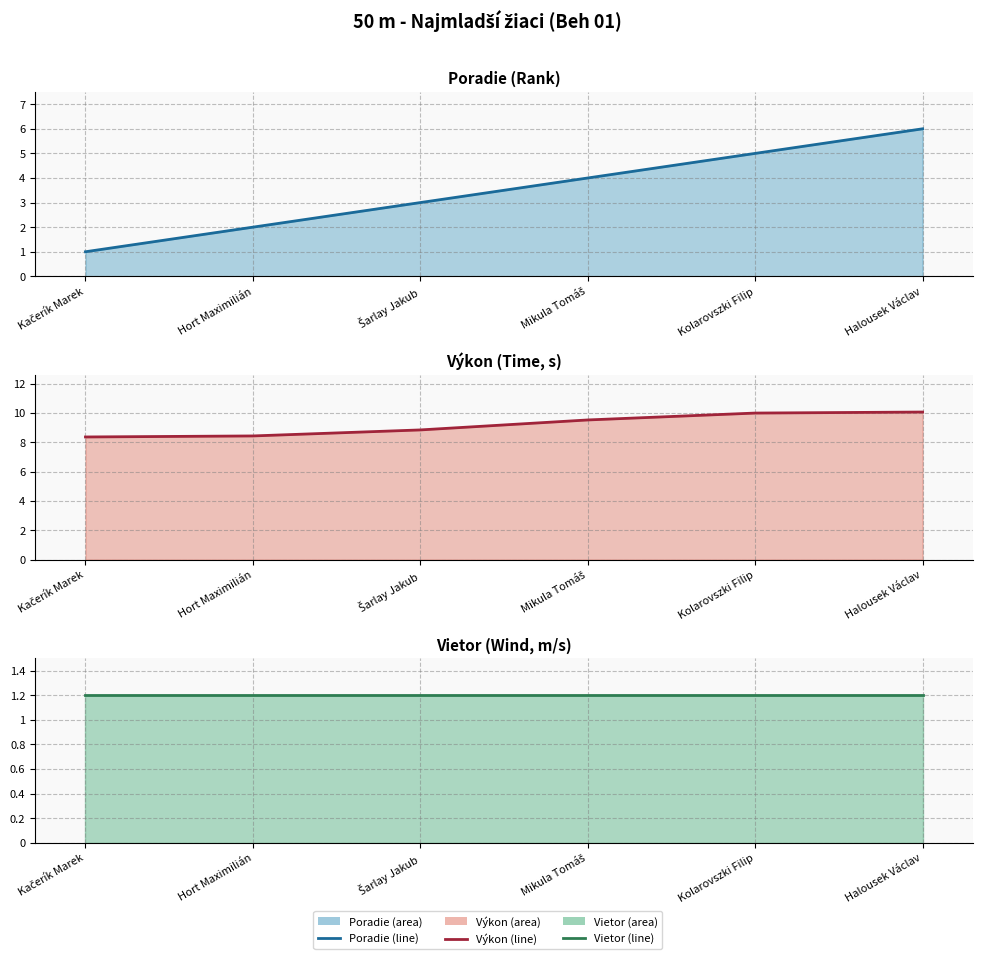

What is the value of the Poradie (line) point at the 3rd from the left?

3.0